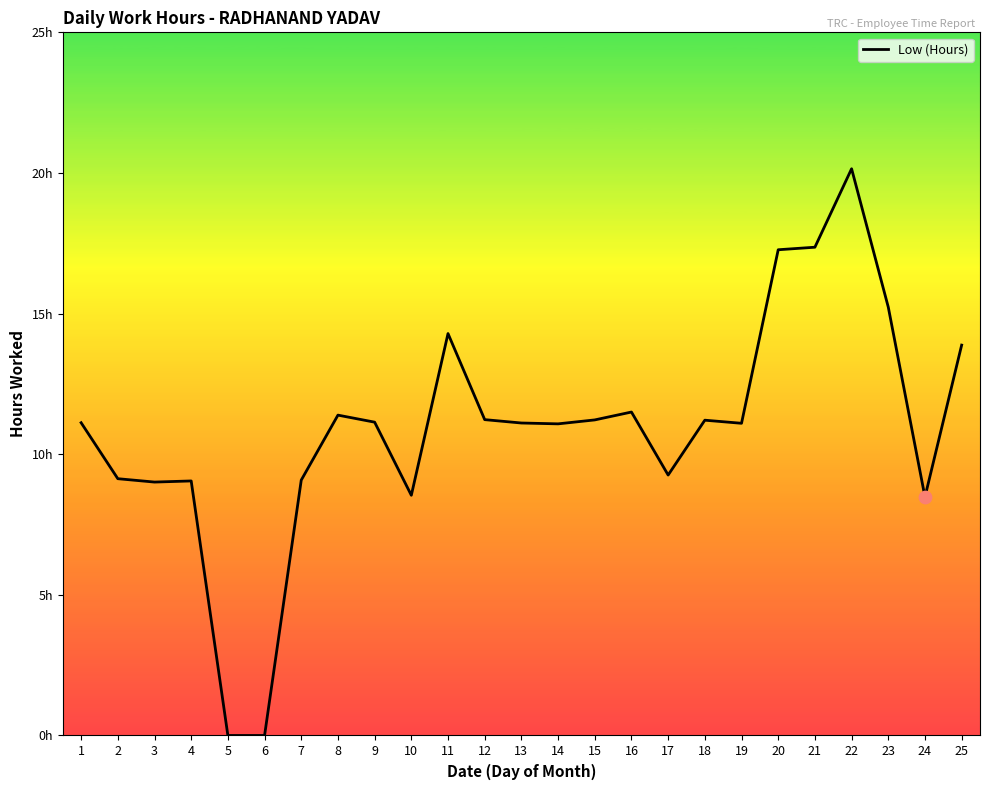

What is the change in value from 5 to 17?

+9.3